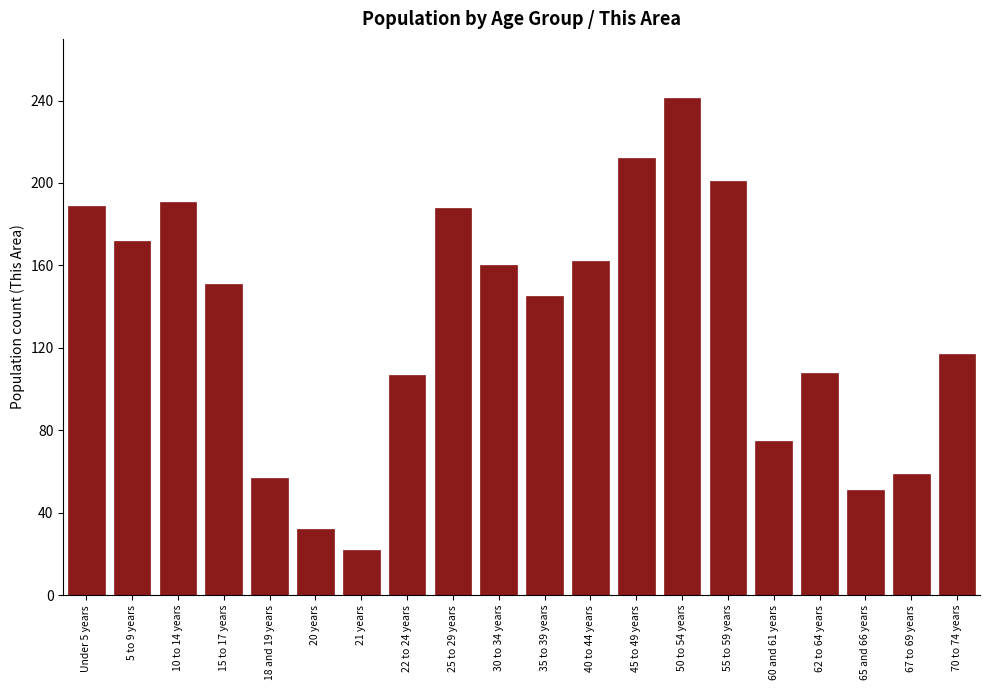

What is the label of the 5th bar from the left?

18 and 19 years